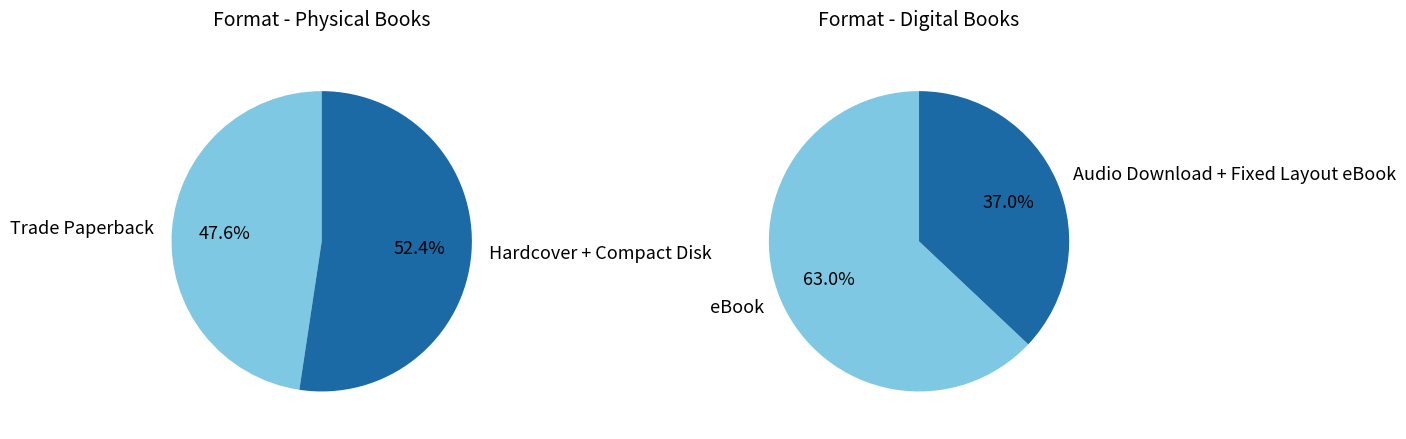

Which has a higher value, Audio Download or Hardcover?

Hardcover